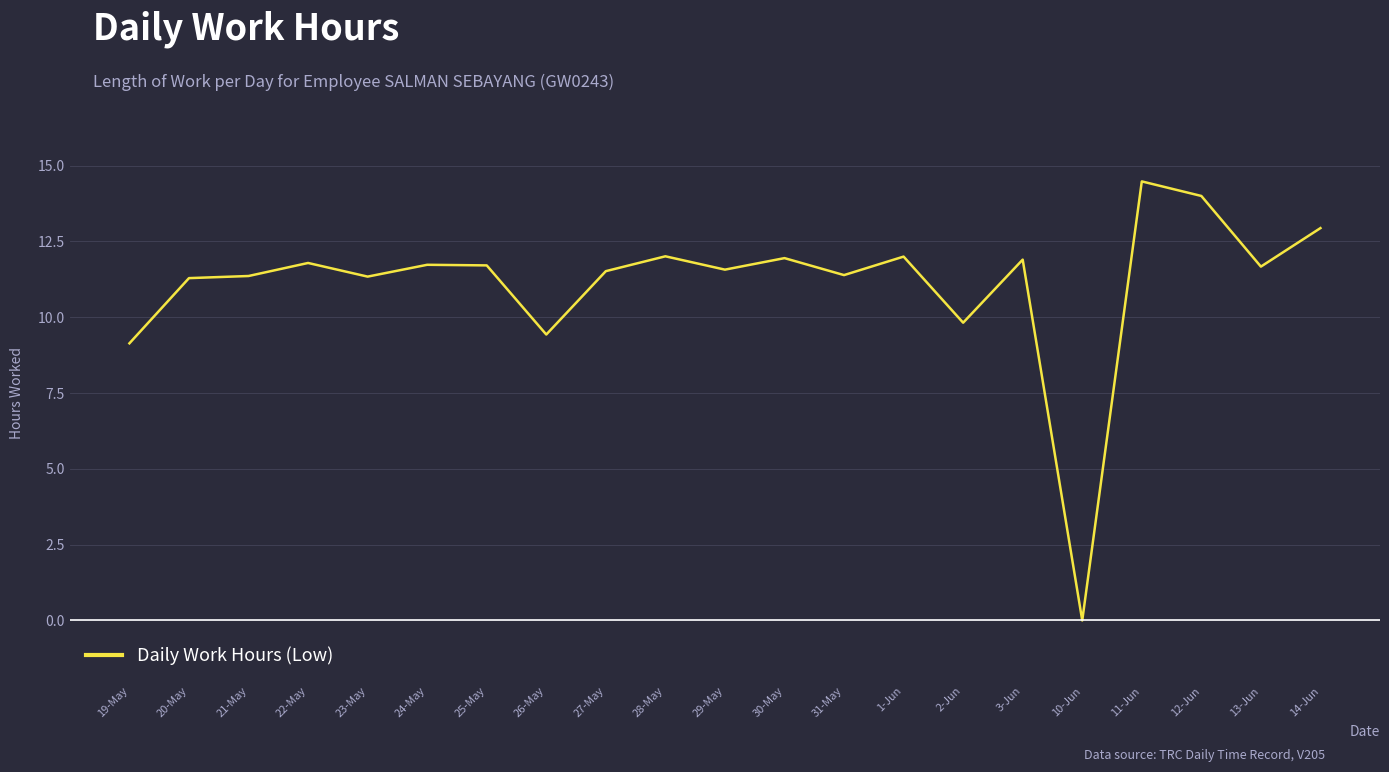

Which category has the lowest value across all series?

10-Jun